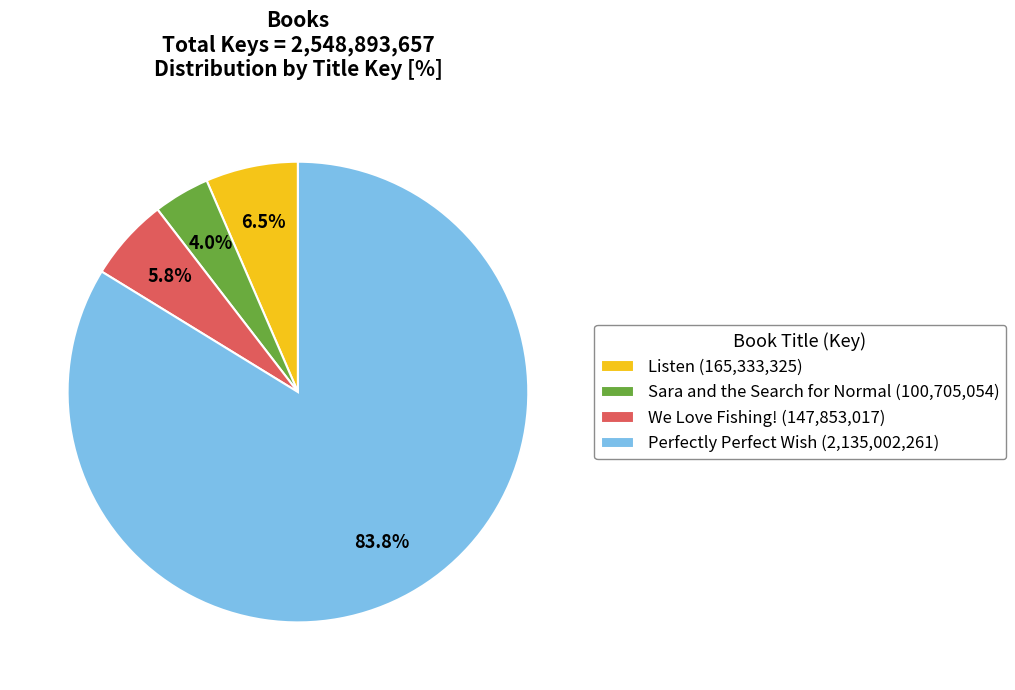

Is there a majority slice in this chart?

Yes